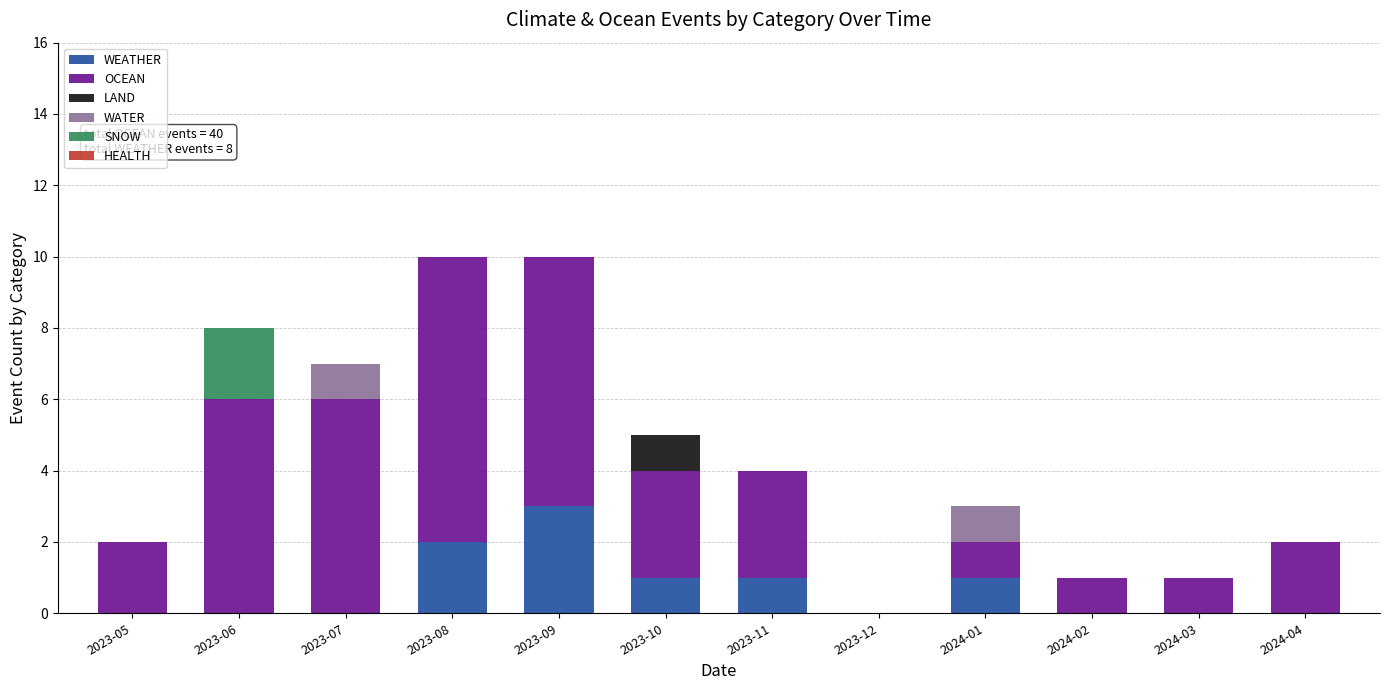

What is the highest value of the WEATHER series?

3